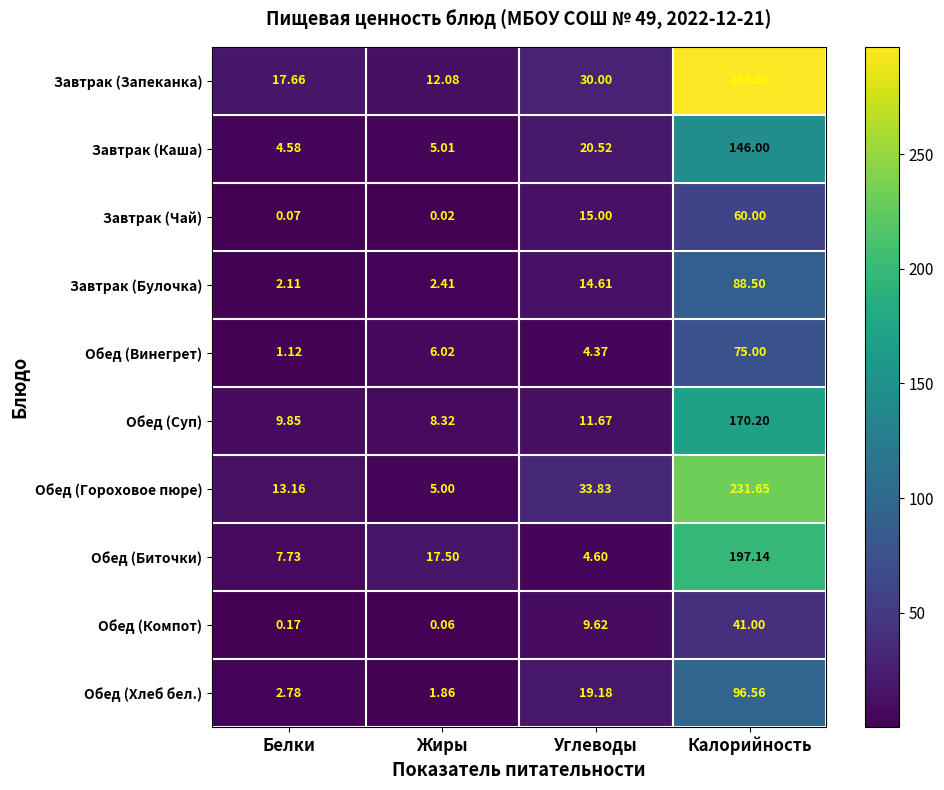

At which category does the chart reach its peak across all series?

Калорийность